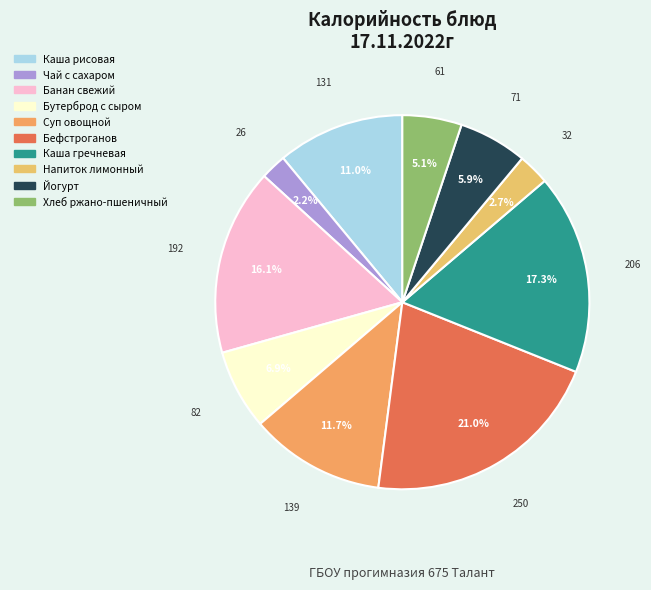

To the nearest percent, what is the difference between the largest and smallest slice percentages?

19%